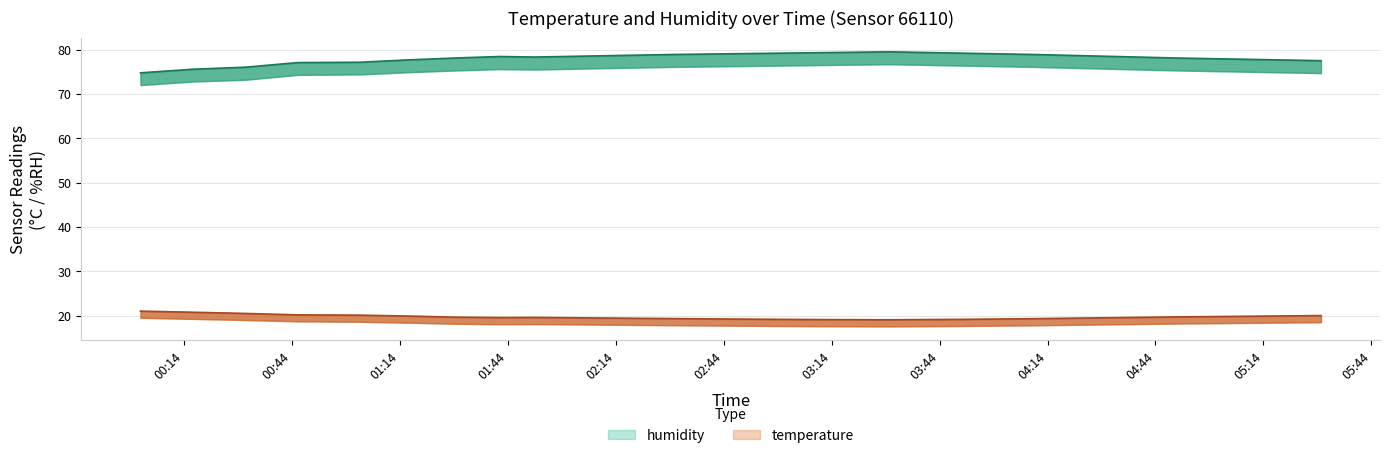

Read the humidity value at 04:50.

78.1